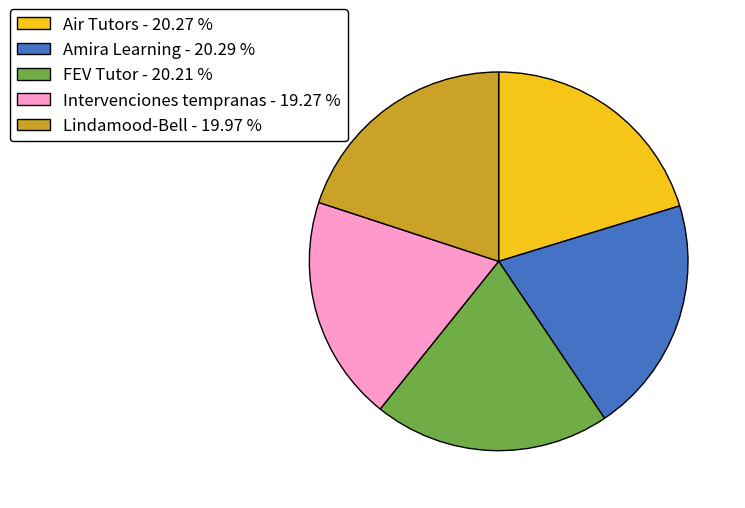

Do Lindamood-Bell - 19.97 % and FEV Tutor - 20.21 % together represent more than half of the pie?

No